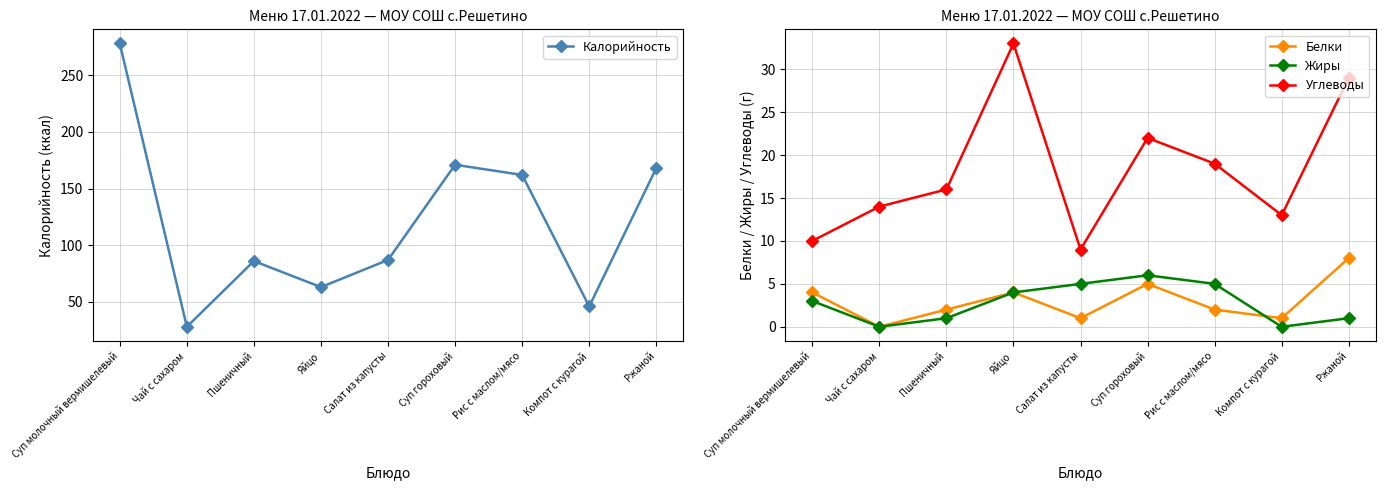

Which series changed the most between Суп гороховый and Рис с маслом/мясо?

Калорийность